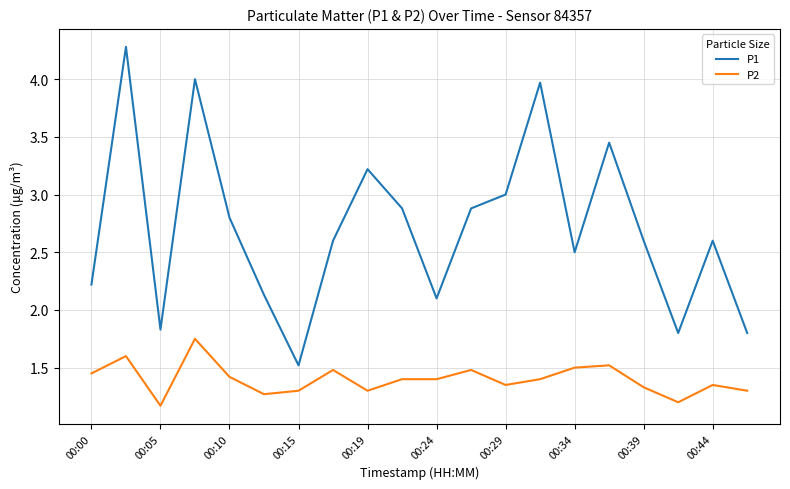

Rank the series by their maximum value, from lowest to highest.

P2, P1